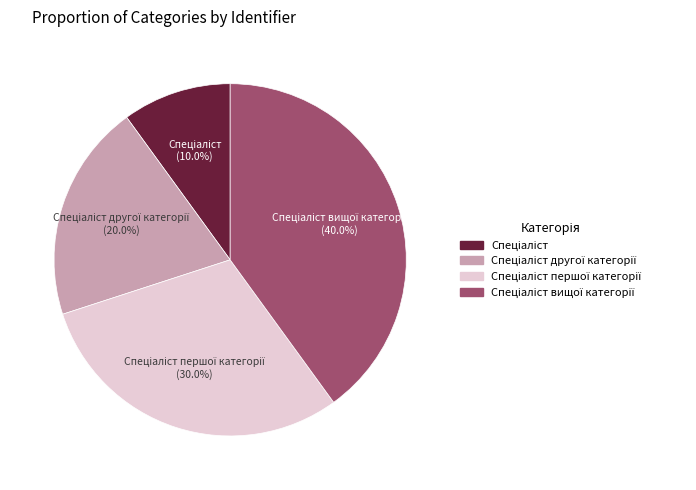

Does any single category account for the majority?

No